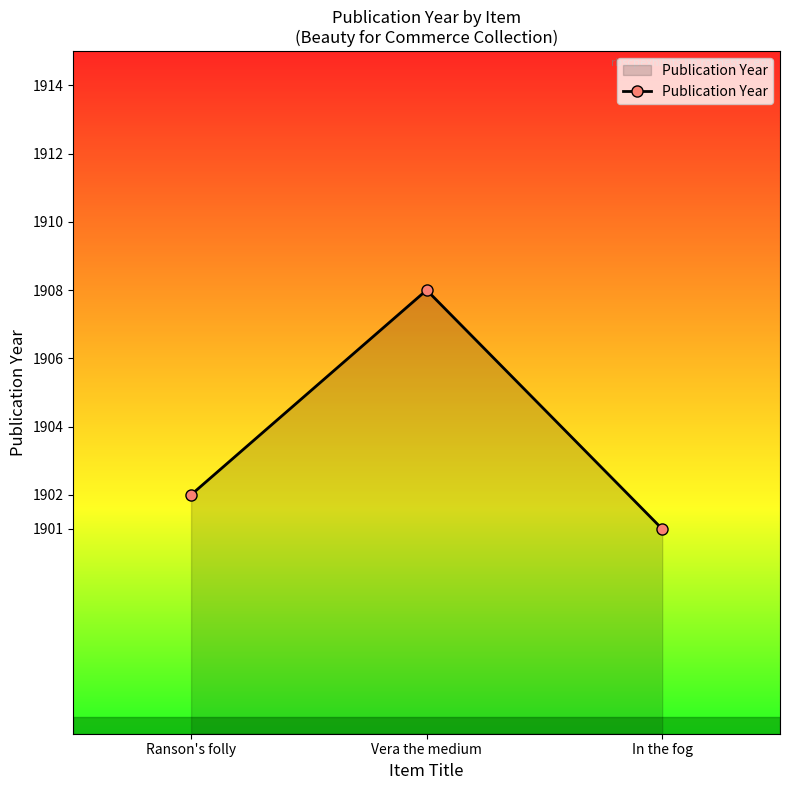

What is the average value?

1904